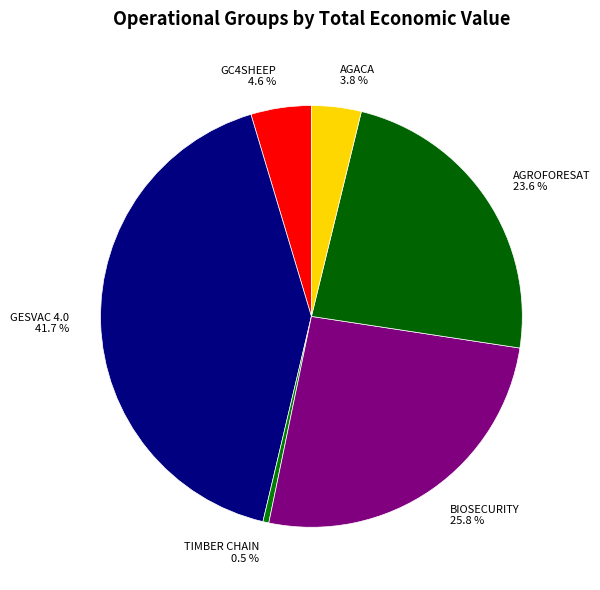

To the nearest percent, what is the average slice percentage?

17%